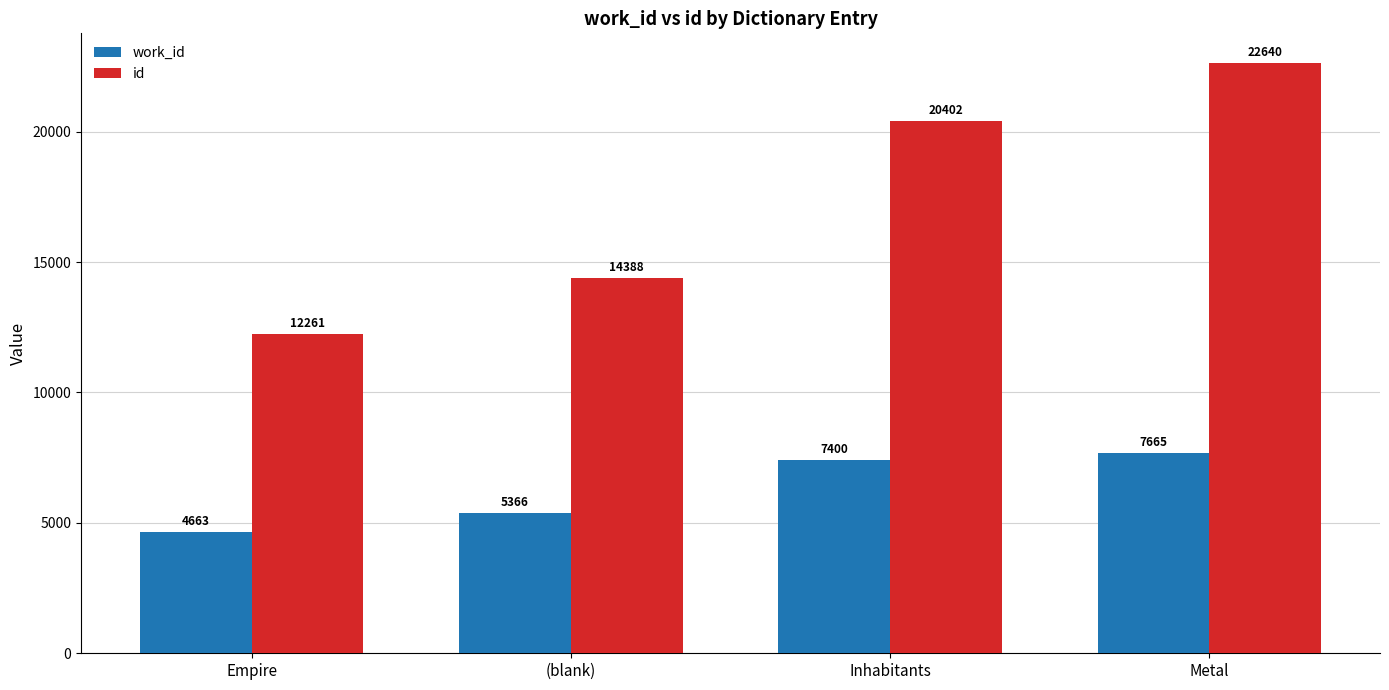

Which series has the widest spread of values?

id